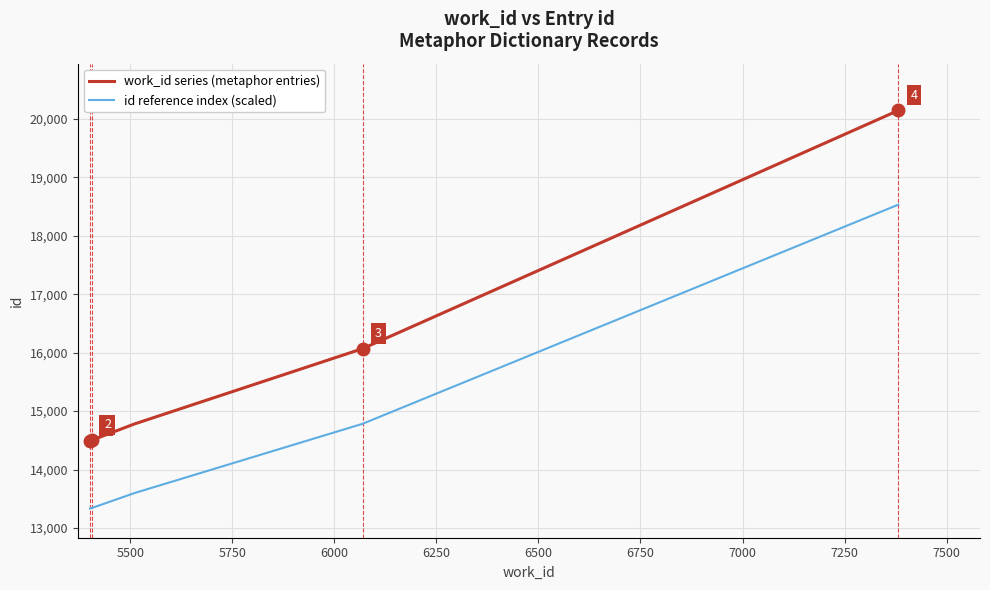

True or false: work_id series (metaphor entries) and id reference index (scaled) cross at least once.

False